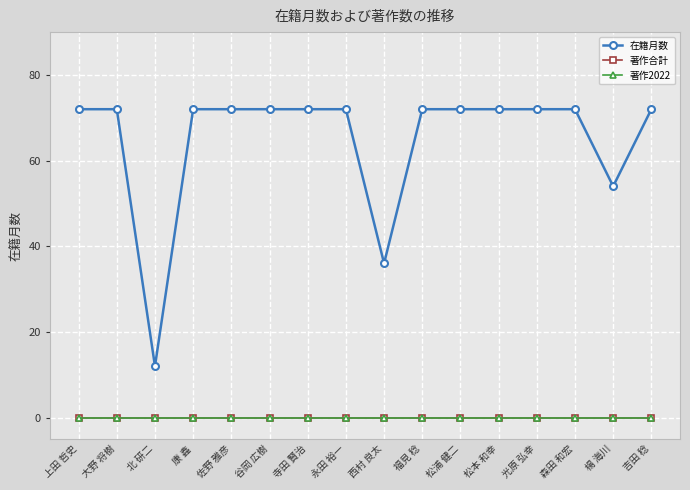

Does the chart have visible grid lines?

Yes